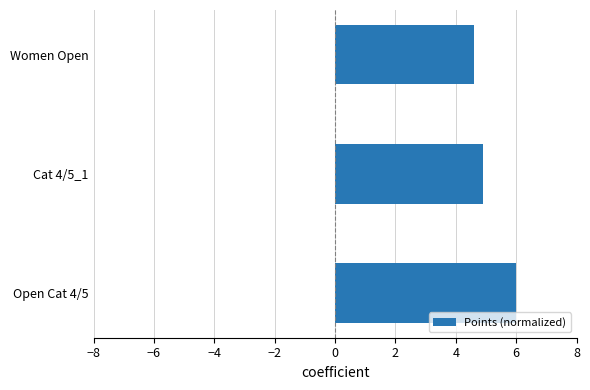

At which category does the chart reach its peak across all series?

Open Cat 4/5